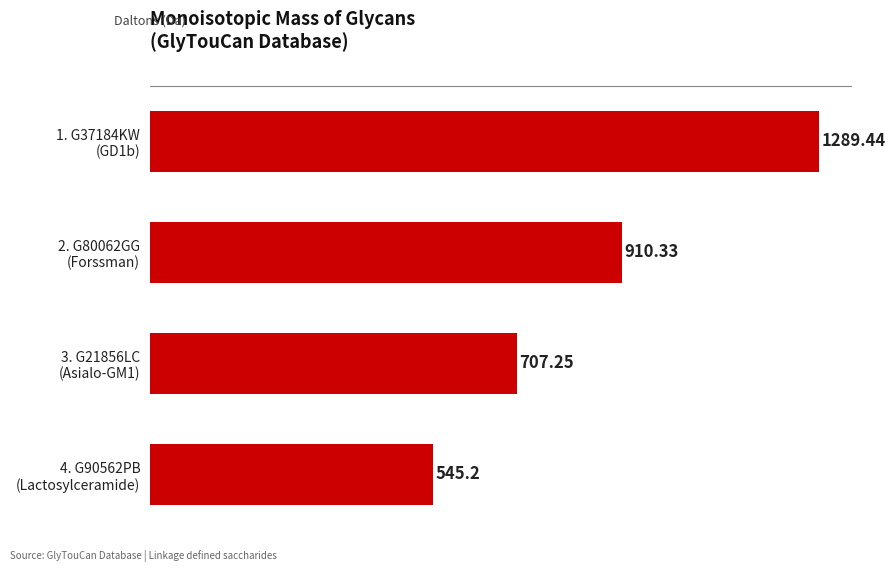

Are the bars grouped side by side (vs. stacked)?

No